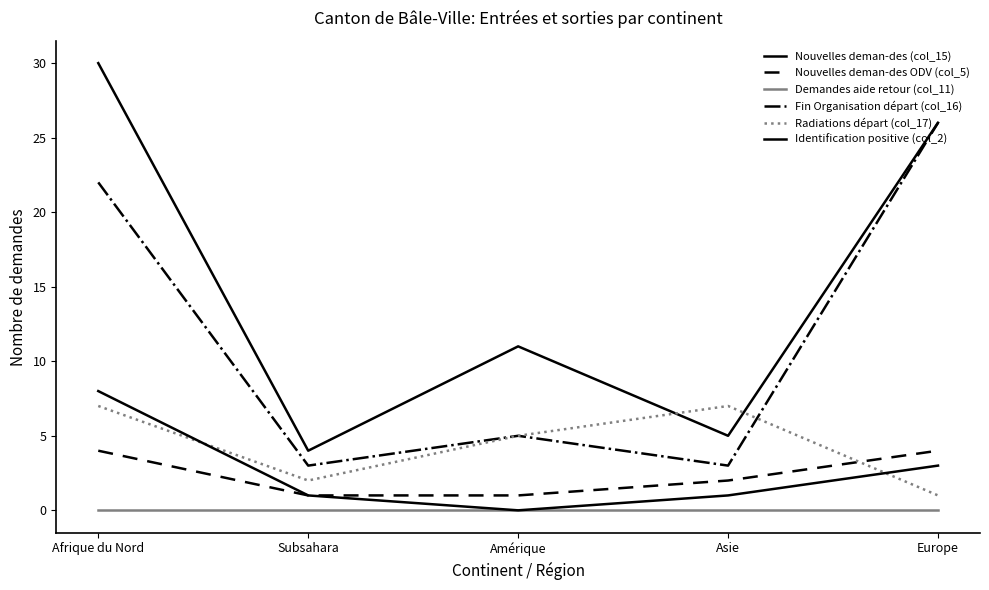

Reading left to right, extract all data points from this chart.

Nouvelles deman-des (col_15): Afrique du Nord=30	Subsahara=4	Amérique=11	Asie=5	Europe=26
Nouvelles deman-des ODV (col_5): Afrique du Nord=4	Subsahara=1	Amérique=1	Asie=2	Europe=4
Demandes aide retour (col_11): Afrique du Nord=0	Subsahara=0	Amérique=0	Asie=0	Europe=0
Fin Organisation départ (col_16): Afrique du Nord=22	Subsahara=3	Amérique=5	Asie=3	Europe=26
Radiations départ (col_17): Afrique du Nord=7	Subsahara=2	Amérique=5	Asie=7	Europe=1
Identification positive (col_2): Afrique du Nord=8	Subsahara=1	Amérique=0	Asie=1	Europe=3